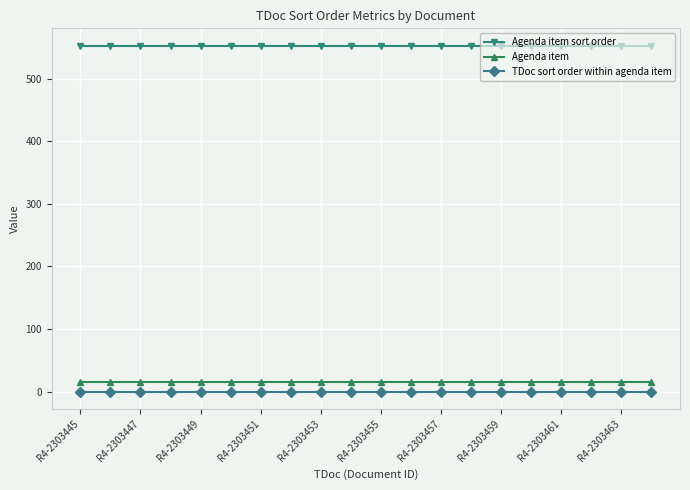

What is the maximum value for Agenda item?

15